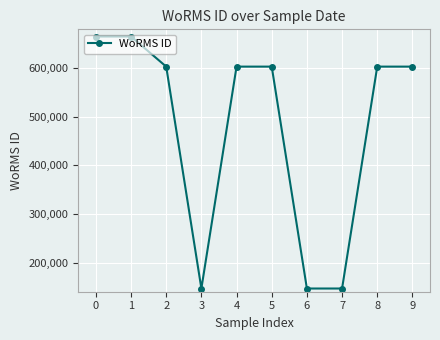

Reading left to right, list all the values displayed in this chart.

665240	665240	603258	146603	603258	603258	146603	146603	603258	603258